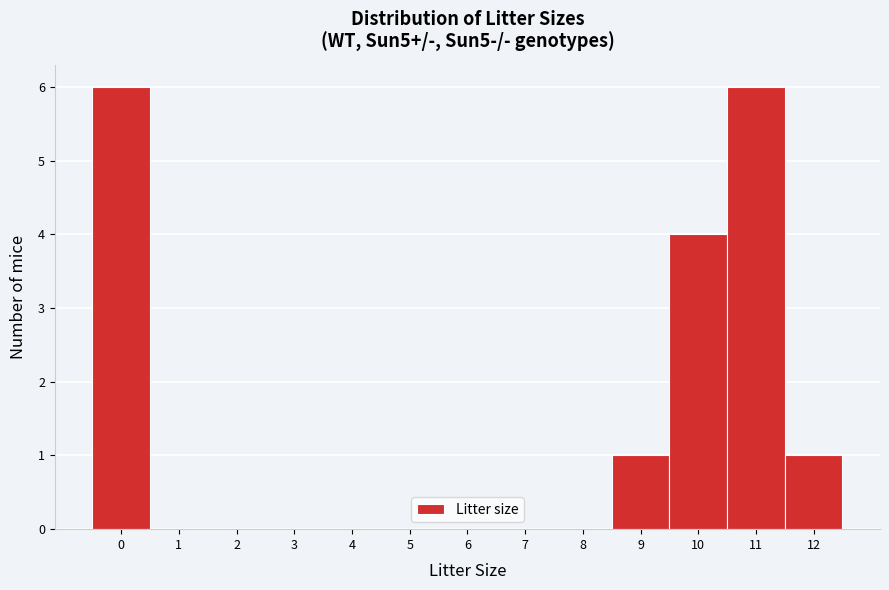

What is the height of the bar covering 8.5 to 9.5 on the x-axis? The values are not printed on the chart, so give them approximately, as read against the axis.

1